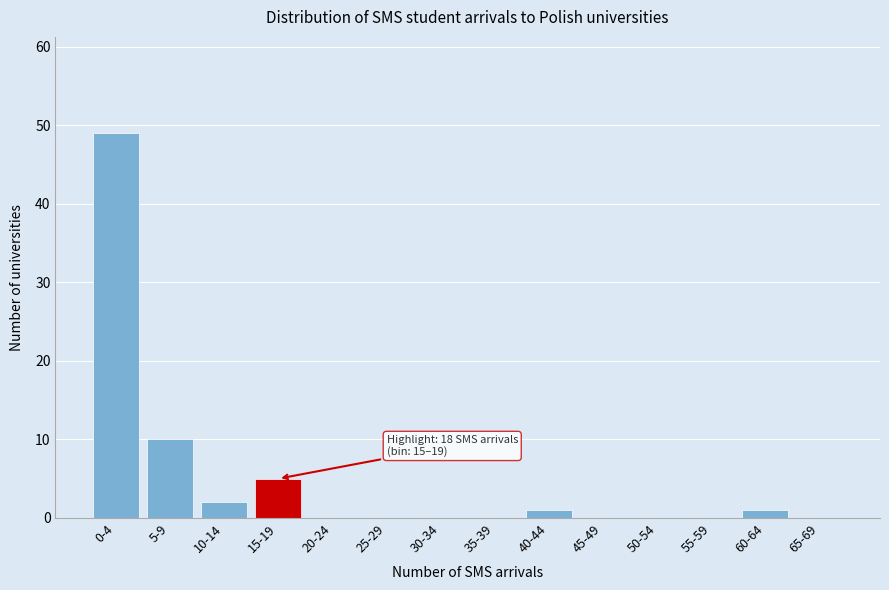

Reading right to left, transcribe all the data shown in this chart.

65-69=0	60-64=1	55-59=0	50-54=0	45-49=0	40-44=1	35-39=0	30-34=0	25-29=0	20-24=0	15-19=5	10-14=2	5-9=10	0-4=49